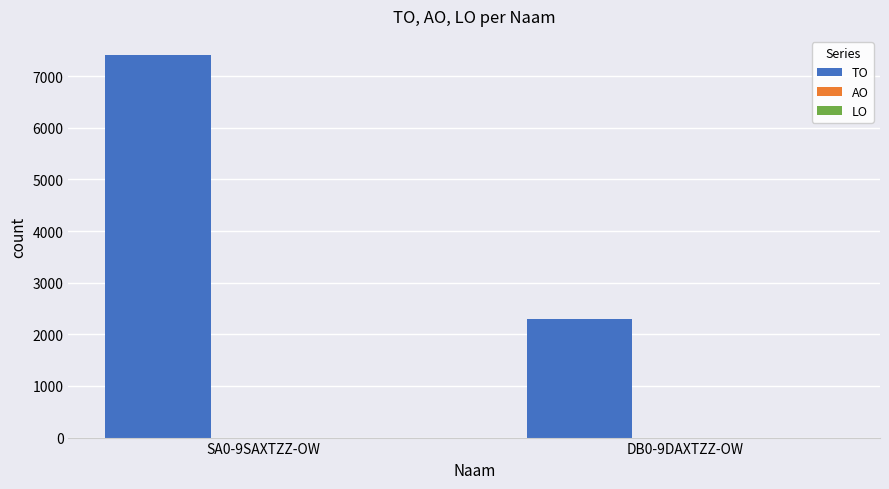

How many bars are there in total?

2